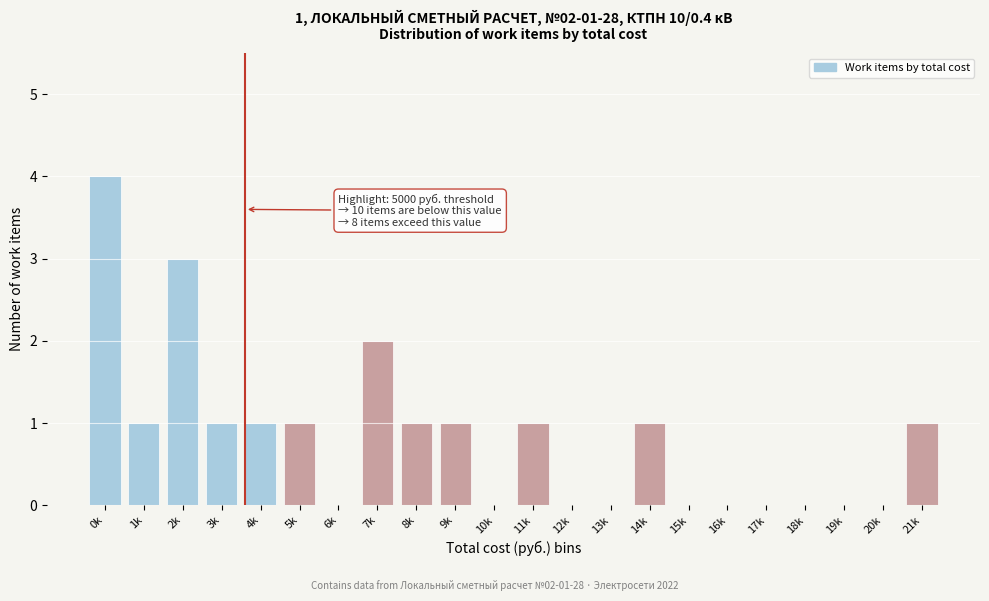

Reading left to right, what are all the values shown in this chart?

0k=4	1k=1	2k=3	3k=1	4k=1	5k=1	6k=0	7k=2	8k=1	9k=1	10k=0	11k=1	12k=0	13k=0	14k=1	15k=0	16k=0	17k=0	18k=0	19k=0	20k=0	21k=1